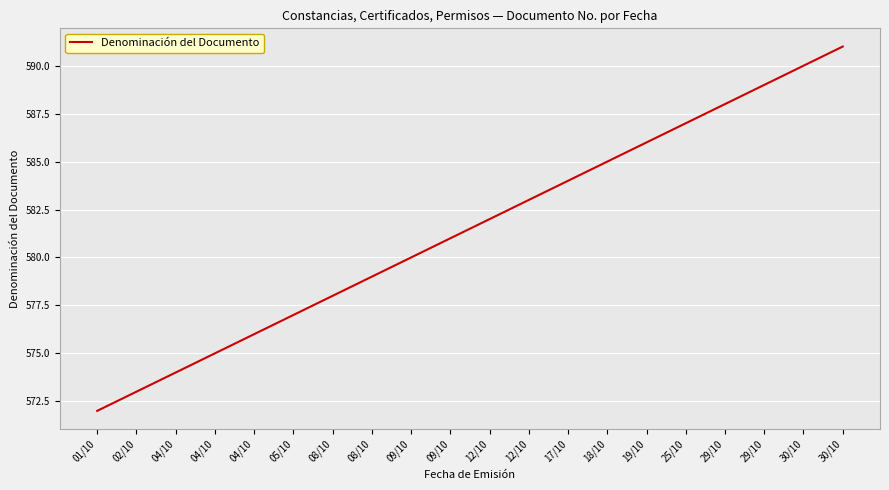

Does the chart have visible grid lines?

Yes